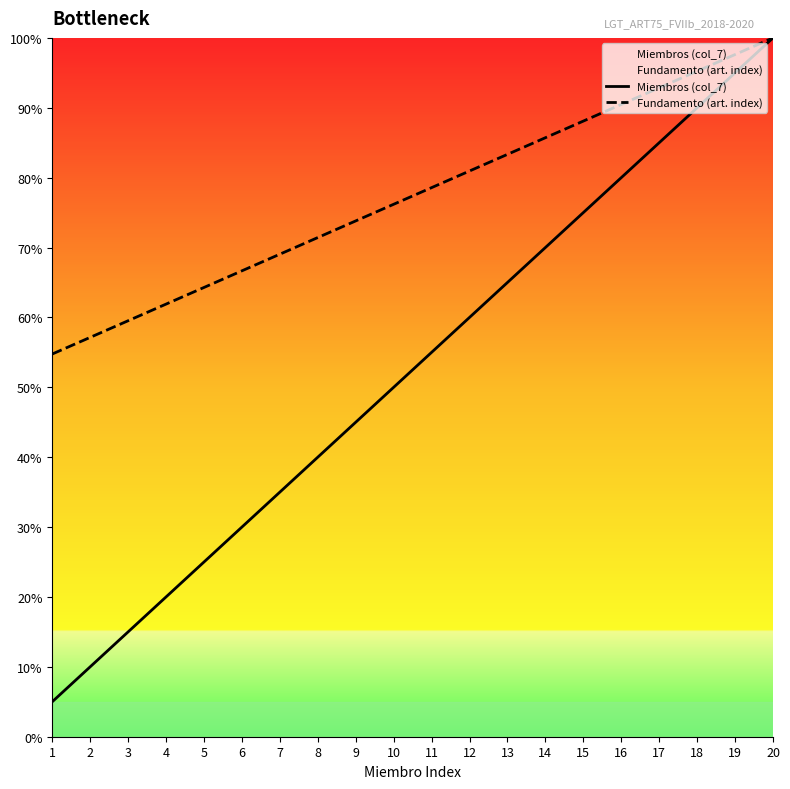

The Fundamento (art. index) series shows 90.5 at 16. True or false?

True